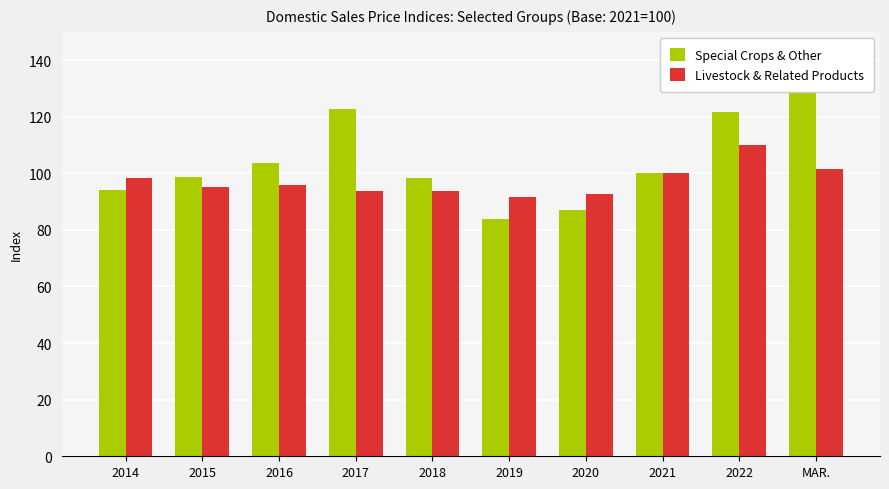

At how many categories does at least one series exceed 109?

3